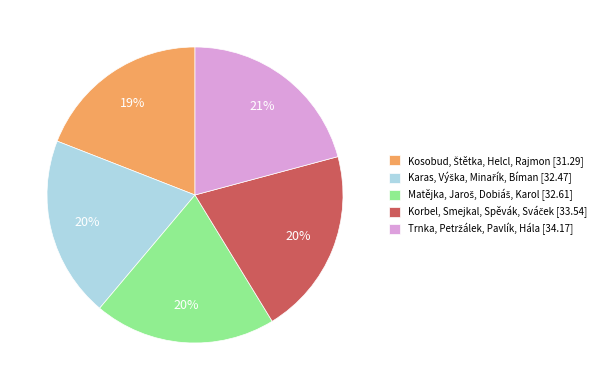

Is there any slice that represents more than half of the pie?

No